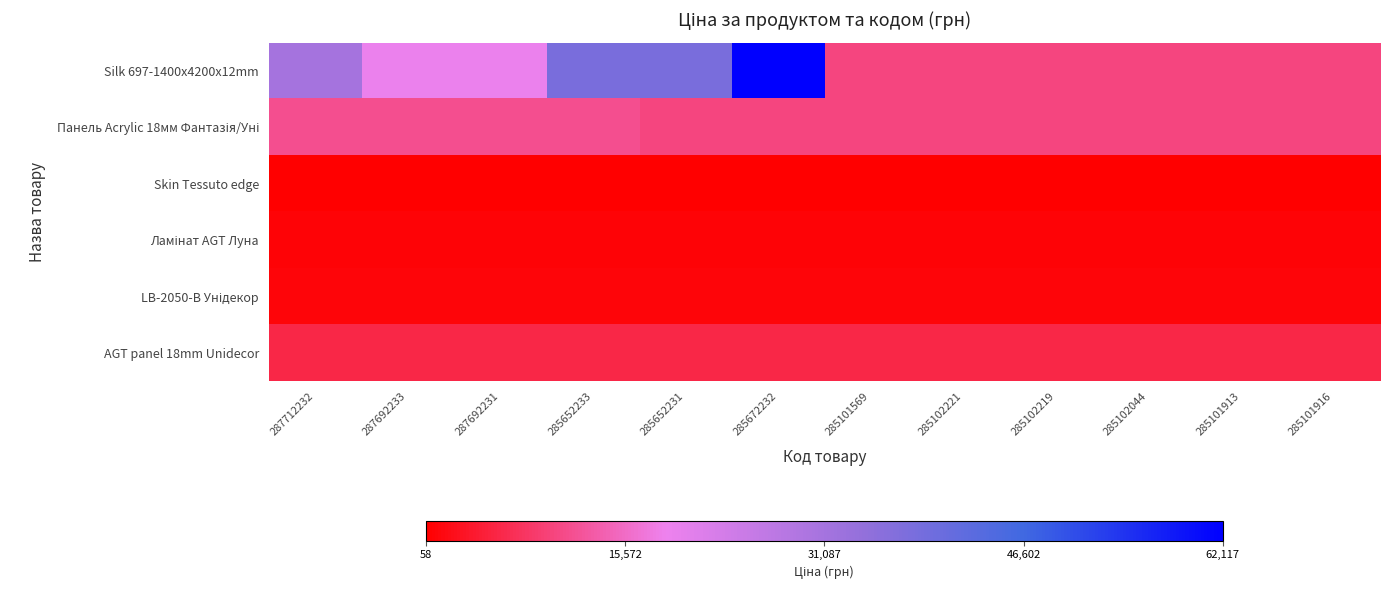

At how many categories does at least one series exceed 51679?

1